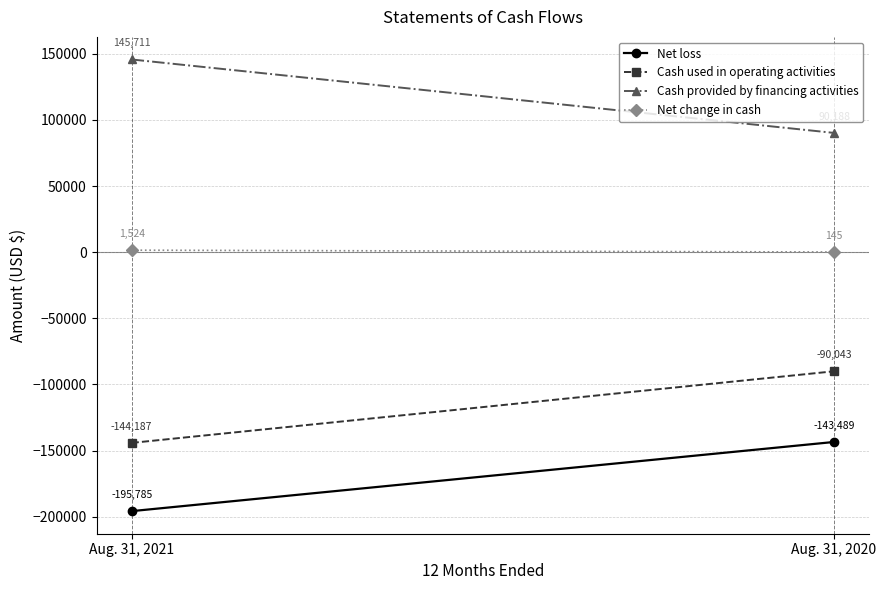

How many Net change in cash values are between 145 and 1524?

2